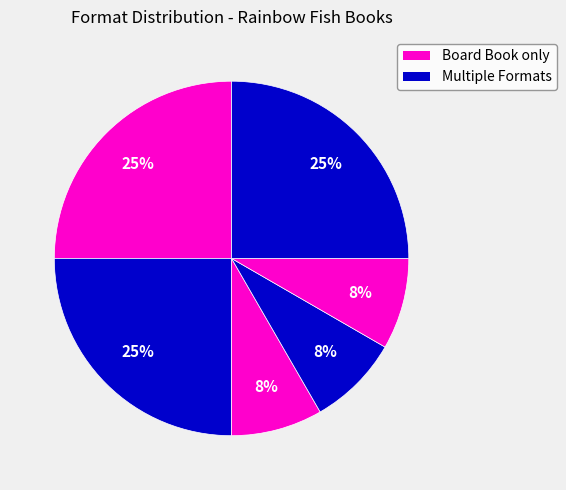

Does any single category account for the majority?

No